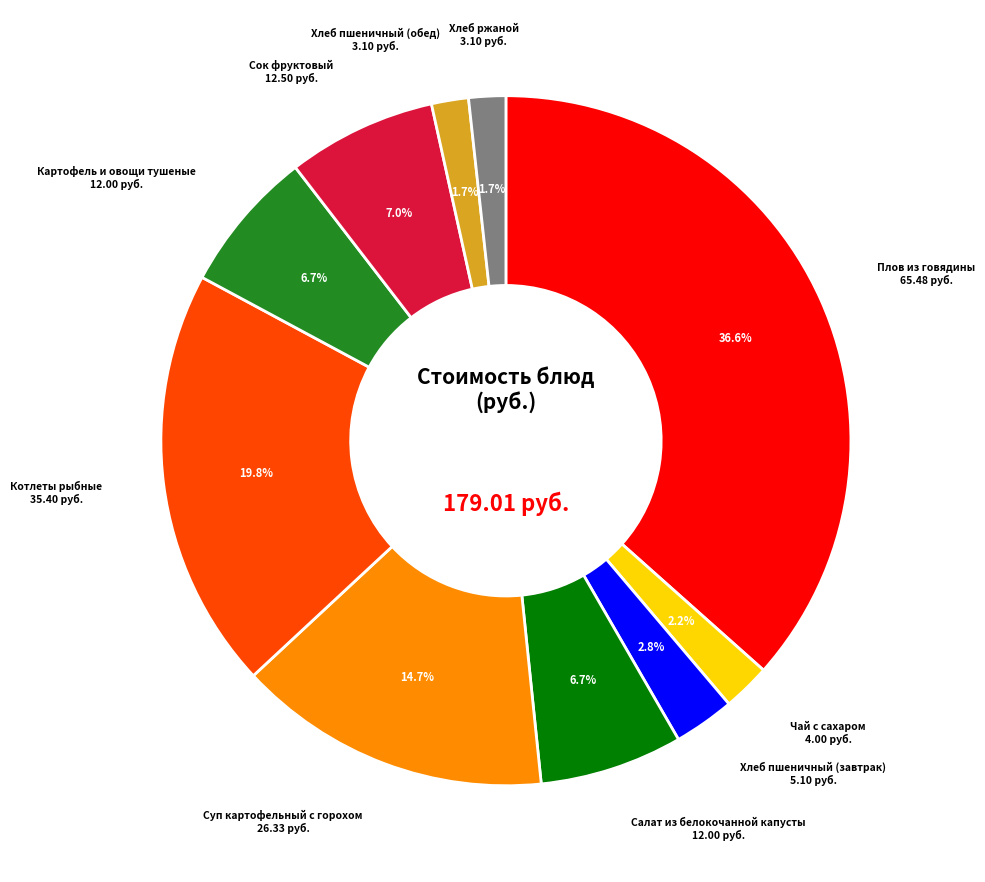

Does any single category account for the majority?

No